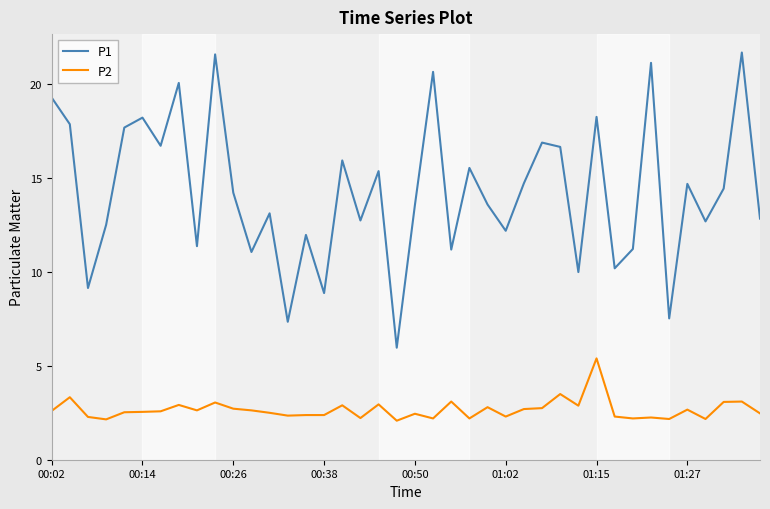

Which series has the largest range (max minus min)?

P1